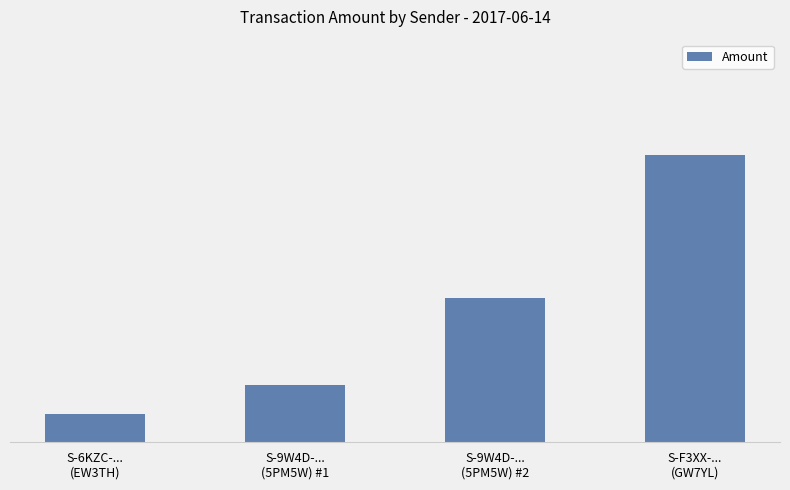

Where is the data nearest to the value 5?

S-9W4D-...
(5PM5W) #2